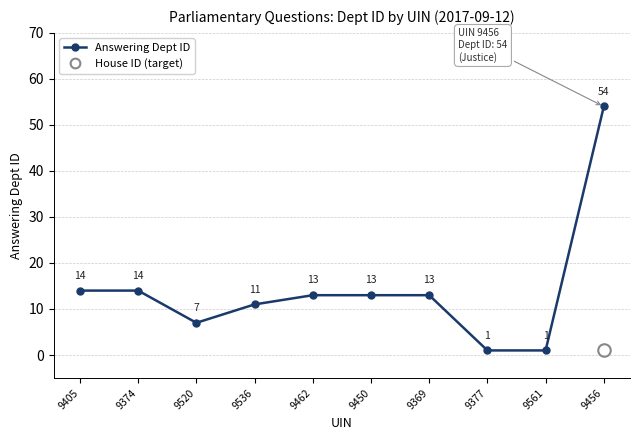

At which category does the data reach its first local valley?

9520